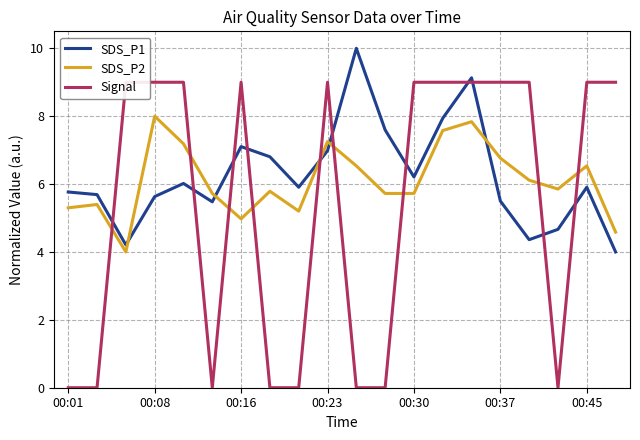

At how many categories does at least one series exceed 9?

2